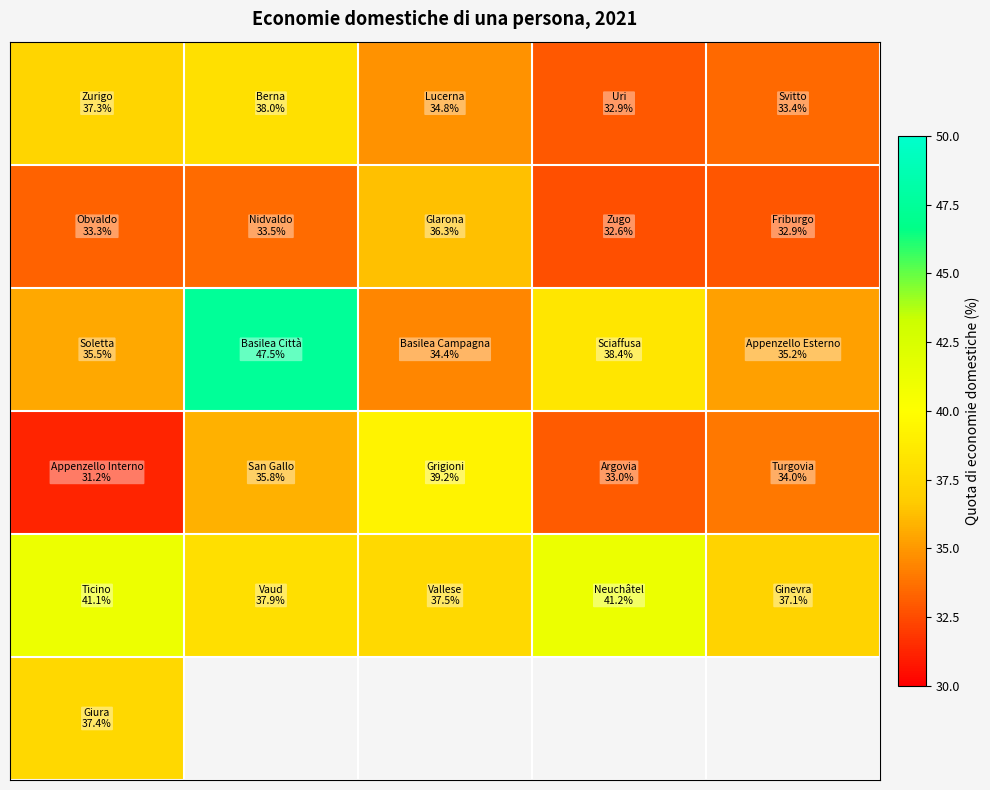

At how many categories does at least one series exceed 42?

1